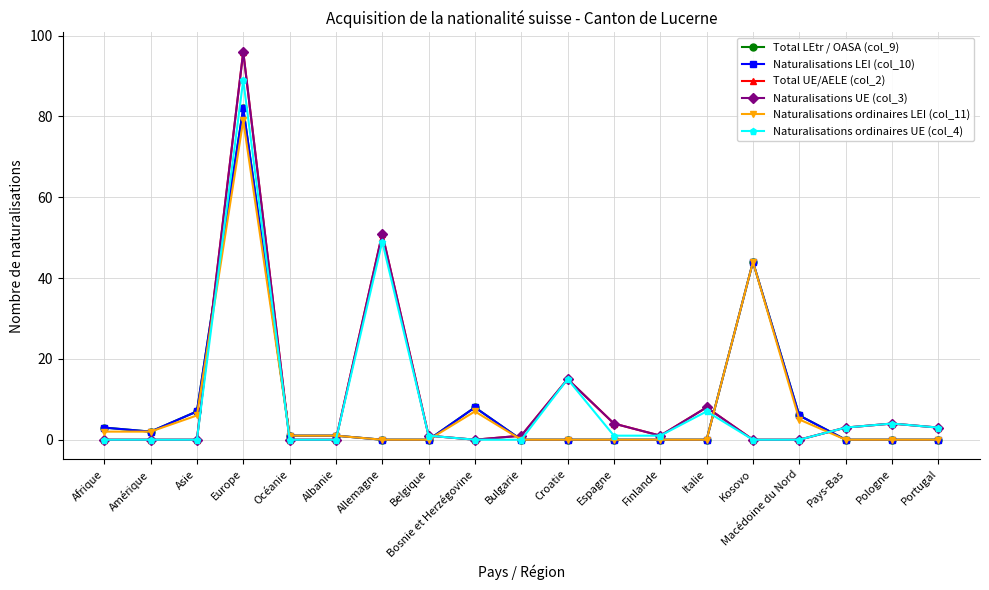

In Naturalisations ordinaires UE (col_4), how many points are higher than both neighbors (excluding endpoints)?

5